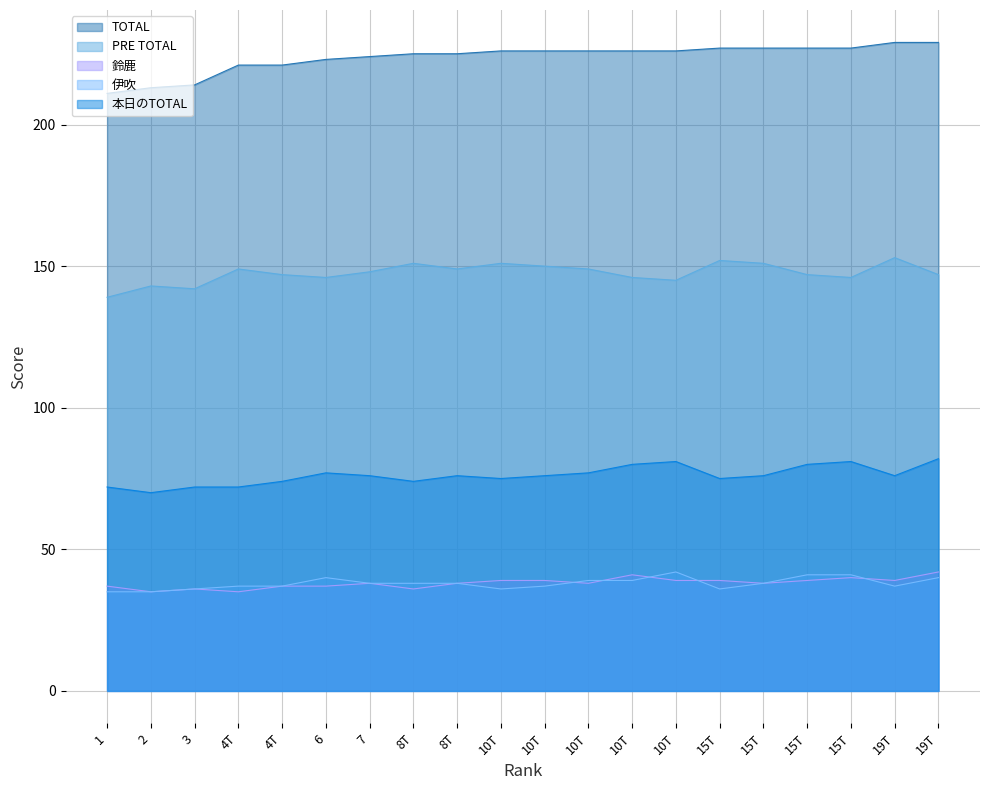

What is the value of the TOTAL point at the 6th from the left?

223